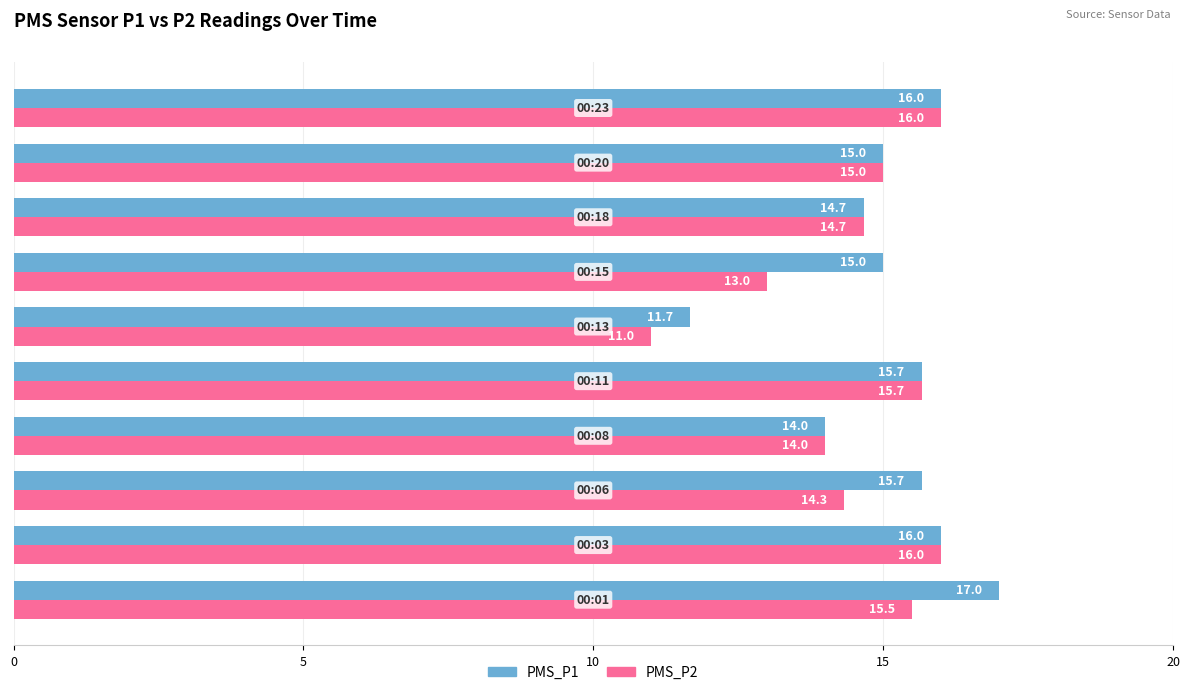

What is the difference between the second highest and second lowest values in the PMS_P2 series?

3.0